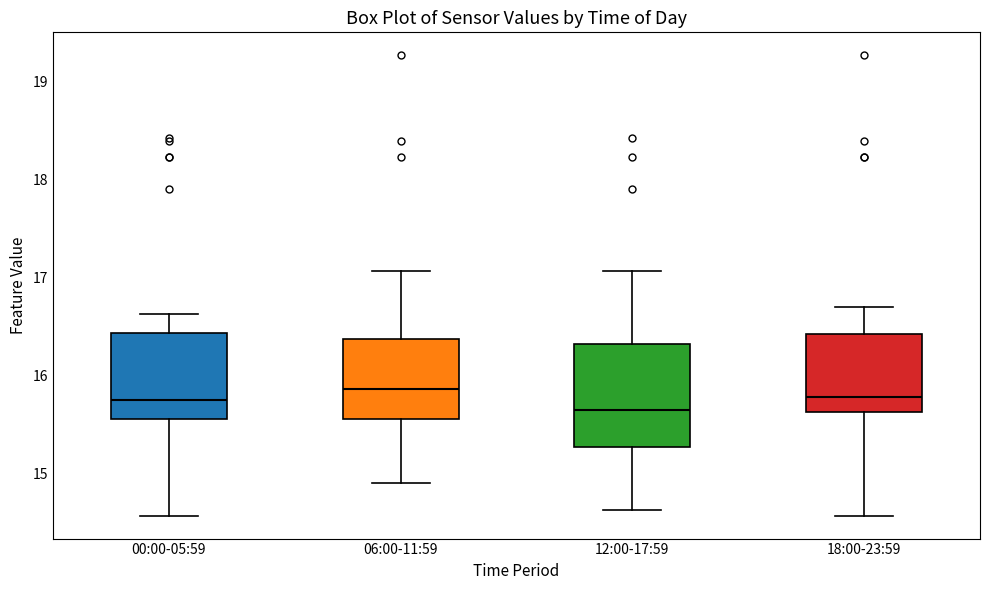

Where does the lower whisker of the box for 00:00-05:59 end on the y-axis? The values are not printed on the chart, so give them approximately, as read against the axis.

14.6